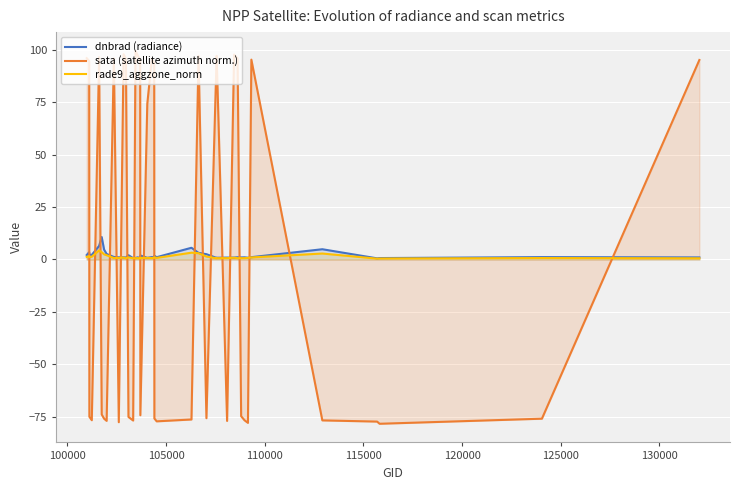

Reading left to right, what are all the values shown in this chart?

dnbrad (radiance): 2.1	3.5	2.3	2.2	6.5	10.7	4.7	2.6	1.2	1.0	1.0	0.9	2.0	0.6	0.7	1.0	0.6	1.9	0.8	1.1	1.0	1.8	1.1	5.6	3.1	2.5	0.7	0.8	0.9	0.9	1.0	1.0	1.0	0.8	1.1	4.9	0.5	0.7	1.1	1.0
sata (satellite azimuth norm.): 96.0	94.7	-75.0	-76.7	96.5	-73.9	-76.0	-77.0	95.9	-77.6	97.9	95.7	-75.1	-76.8	99.6	97.3	94.8	-74.3	74.2	95.8	93.7	-75.9	-77.2	-76.3	97.1	-75.7	97.2	97.2	-77.0	97.7	95.9	-74.8	-76.7	-78.0	95.3	-76.8	-77.3	-78.4	-76.0	95.2
rade9_aggzone_norm: 1.2	1.6	1.1	1.3	4.3	3.5	2.4	2.0	0.7	0.7	0.9	0.5	1.0	0.6	0.6	0.7	0.4	0.7	0.8	0.7	0.8	0.9	0.7	3.2	3.0	1.4	0.6	0.6	0.6	0.8	0.6	0.6	0.6	0.7	1.0	2.8	0.4	0.4	0.7	0.6